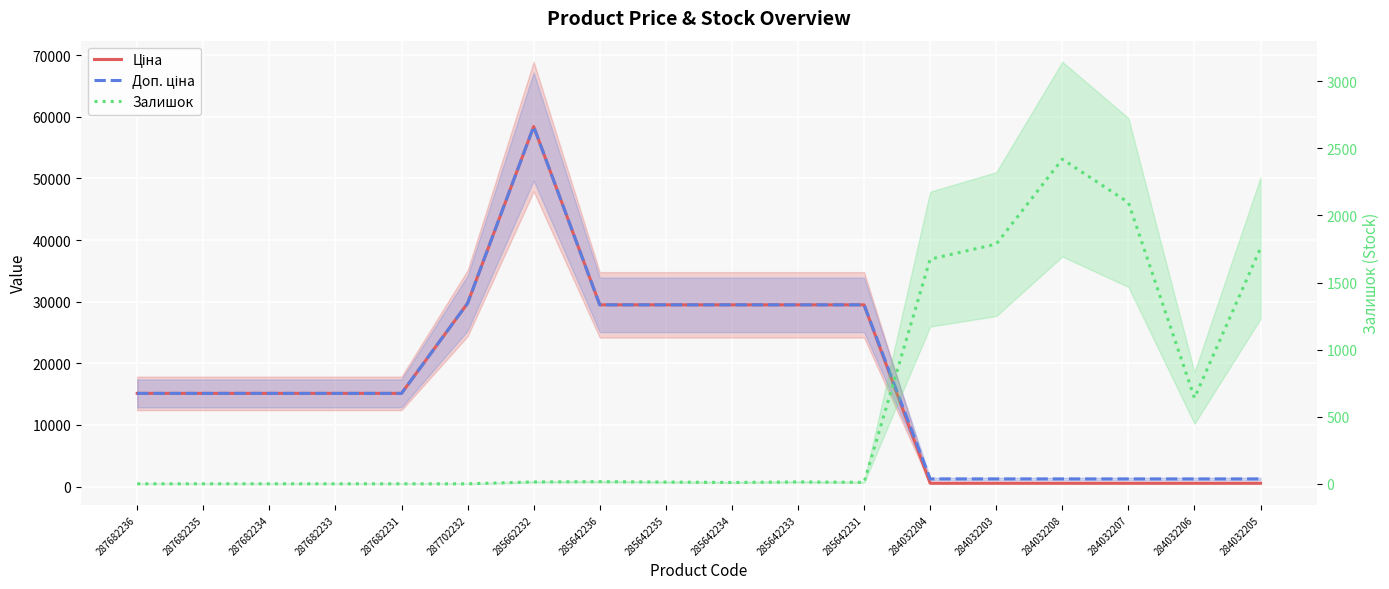

What is the total value across all series at 284032204?

3448.4